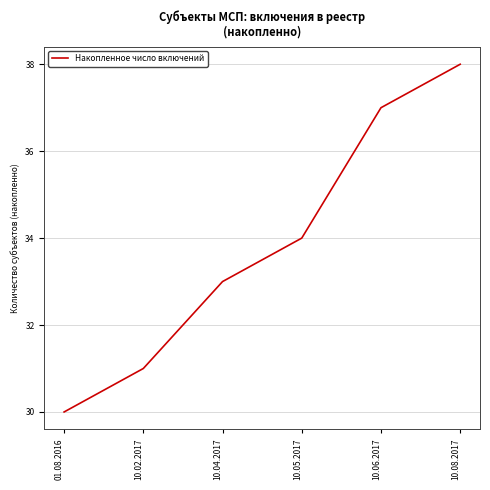

True or false: the data has more than 2 interior local peaks.

False